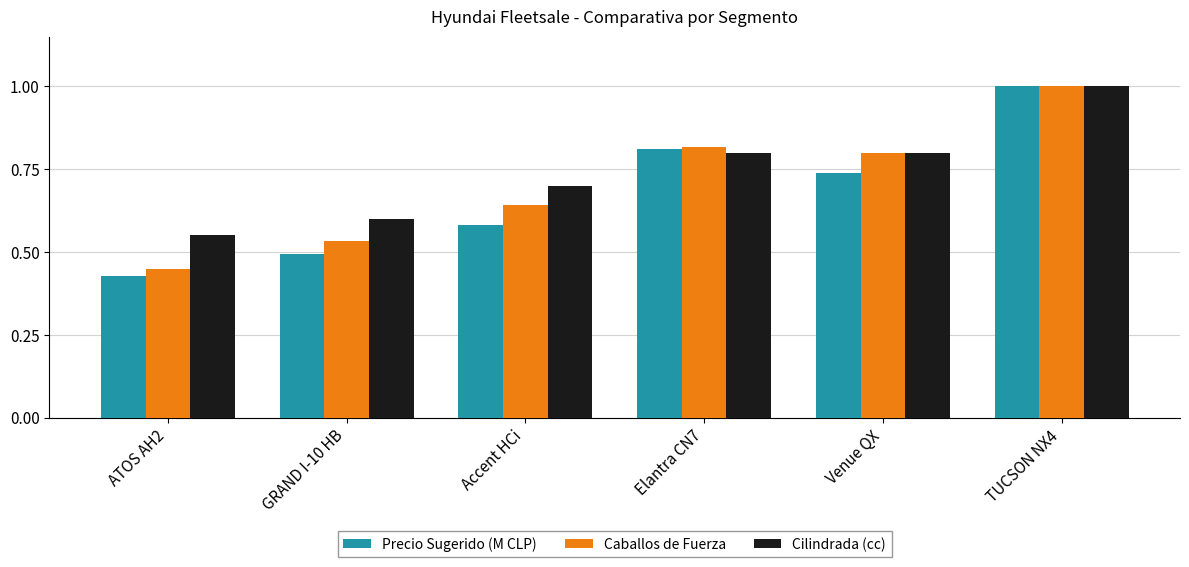

What is the label of the 6th bar from the left?

TUCSON NX4